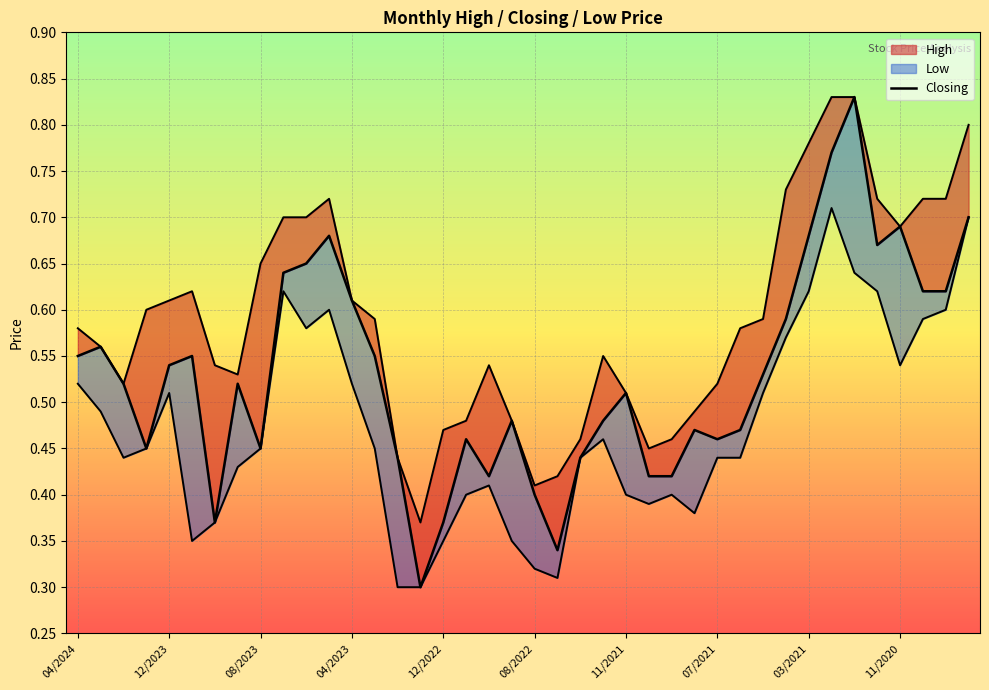

Reading left to right, transcribe all the data shown in this chart.

0.6	0.6	0.5	0.5	0.5	0.6	0.4	0.5	0.5	0.6	0.7	0.7	0.6	0.6	0.4	0.3	0.4	0.5	0.4	0.5	0.4	0.3	0.4	0.5	0.5	0.4	0.4	0.5	0.5	0.5	0.5	0.6	0.7	0.8	0.8	0.7	0.7	0.6	0.6	0.7